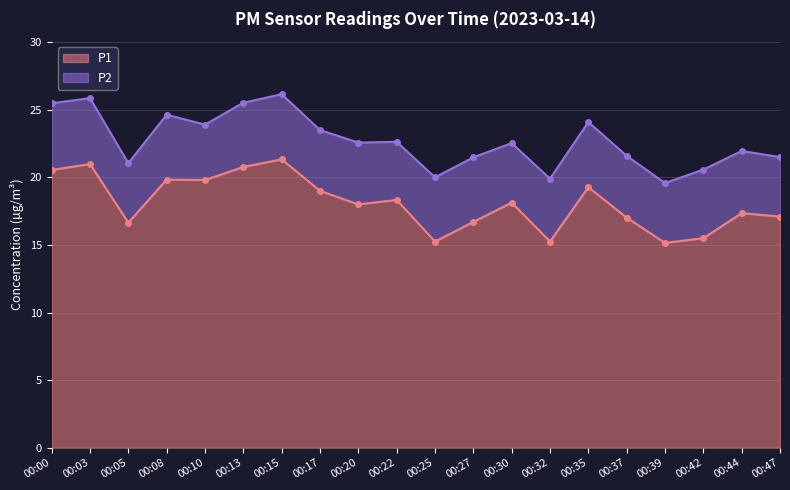

At which category does the chart reach its minimum across all series?

00:39